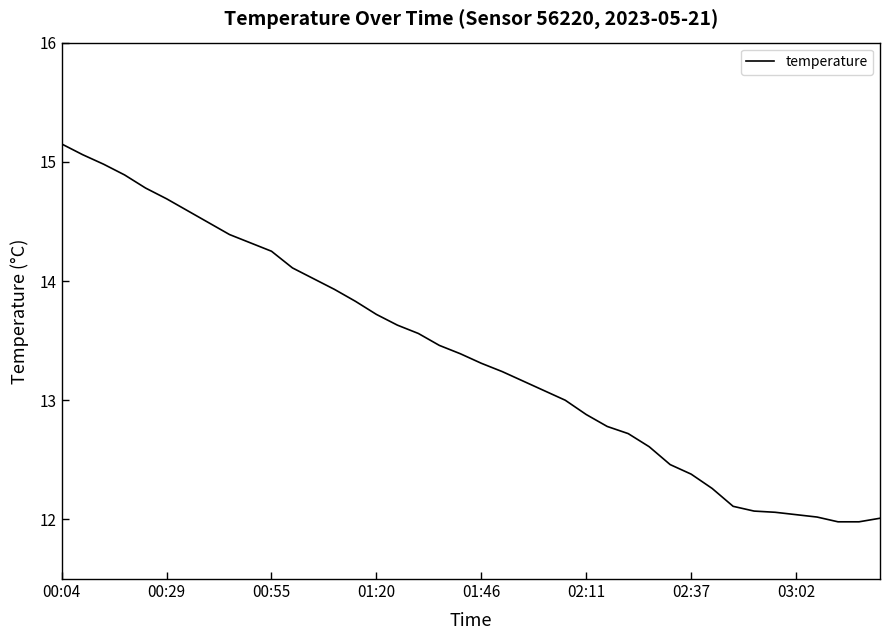

How many lines are shown in the chart?

1